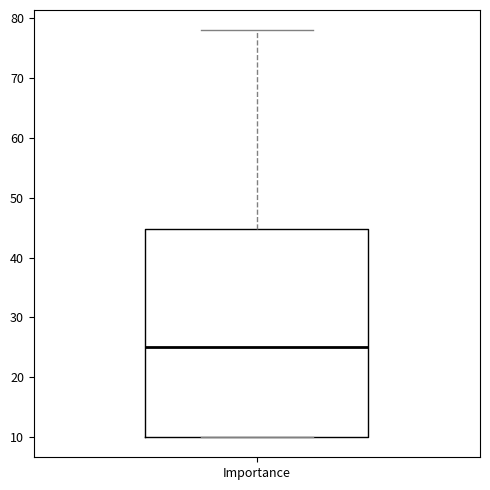

Transcribe this box plot: give where the median line is, the range the box spans, and where the two whiskers end, as read against the y-axis. The values are not printed on the chart, so give them approximately, as read against the axis.

median 25, box 10 to 45, whiskers 10 to 78